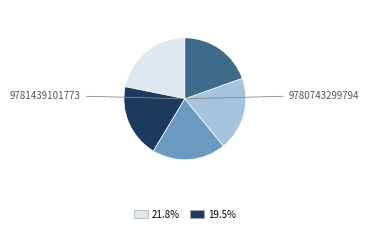

Is there any slice that represents more than half of the pie?

No